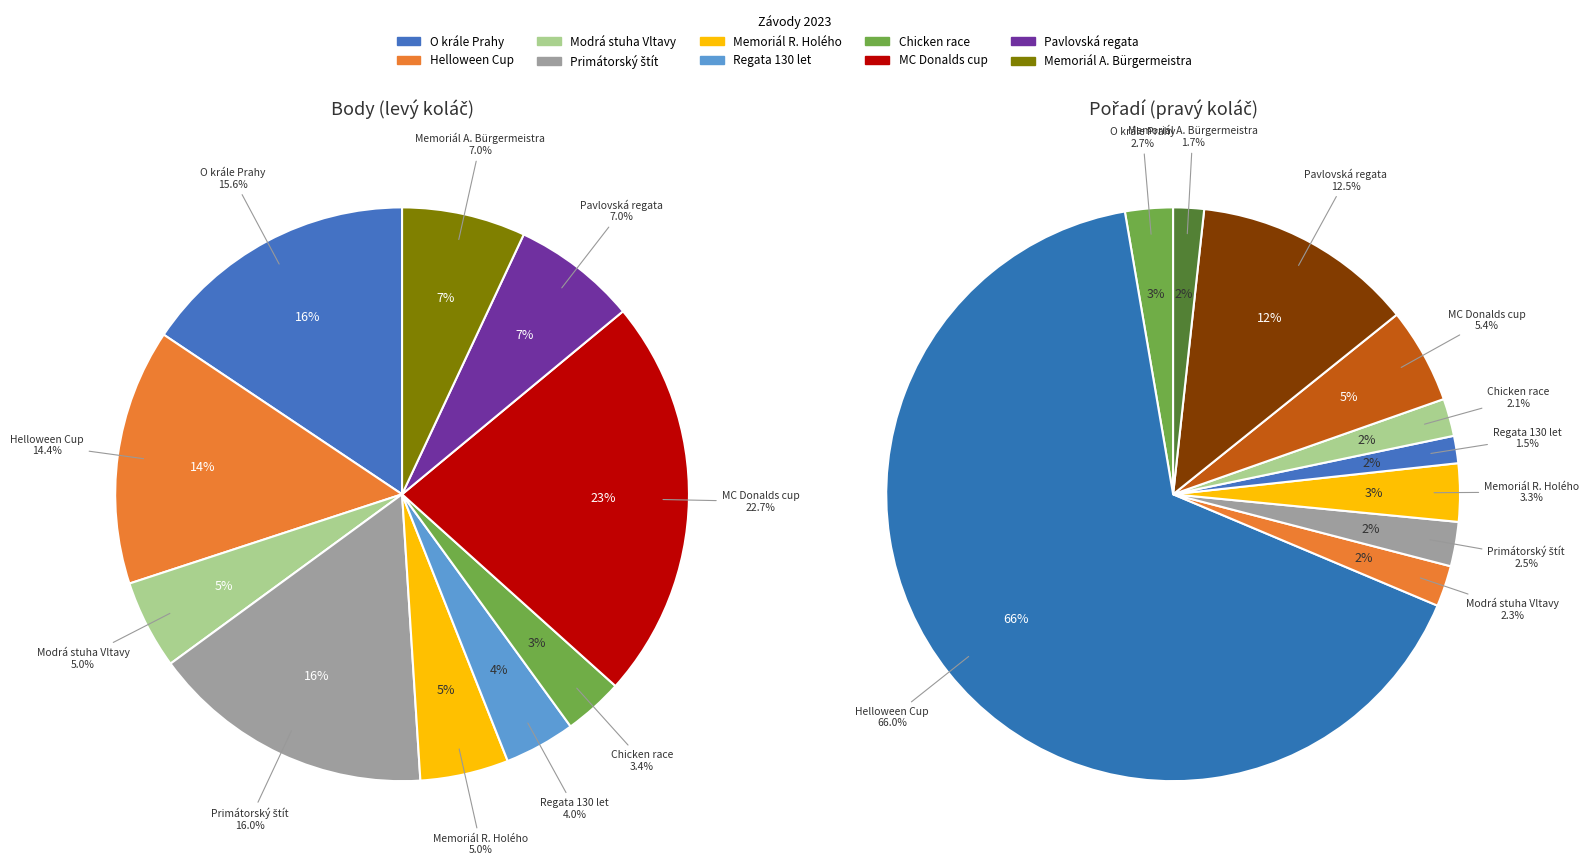

How many slices are in this pie chart?

10